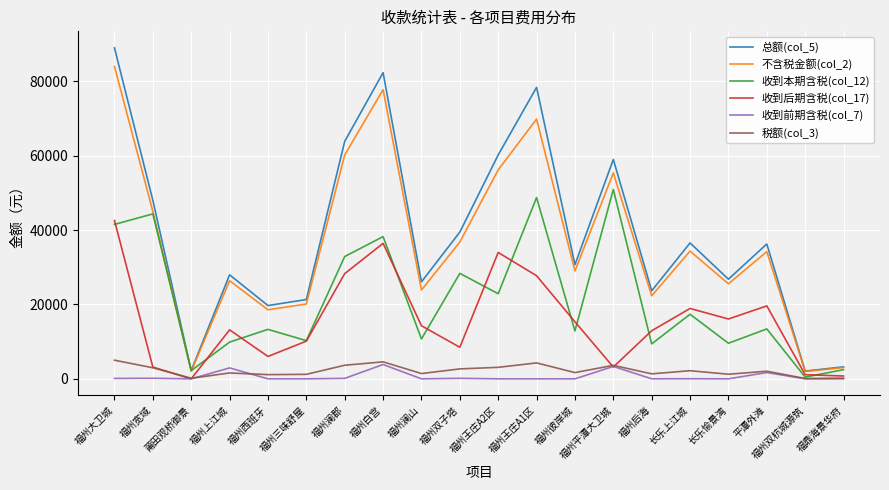

In 收到本期含税(col_12), how many points are lower than both neighbors (excluding endpoints)?

8